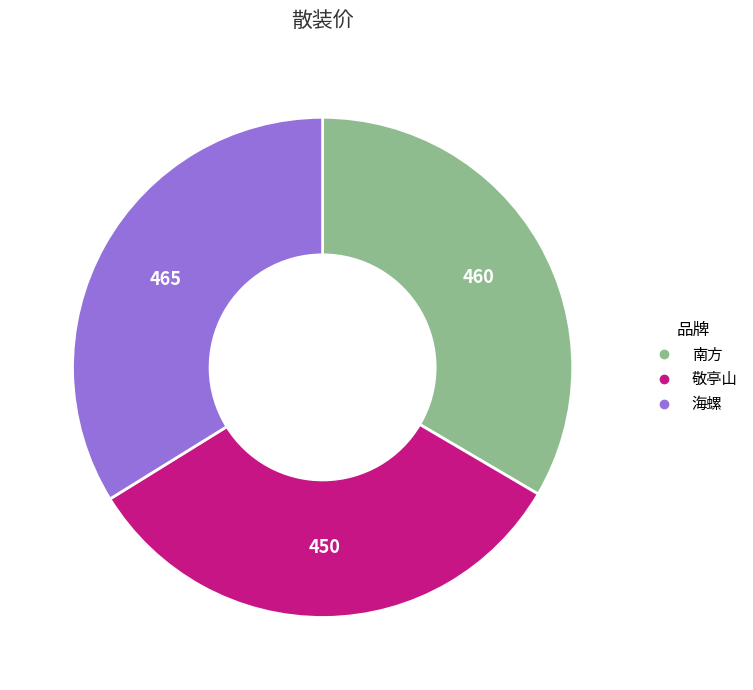

True or false: 敬亭山 accounts for 33% of the total.

True